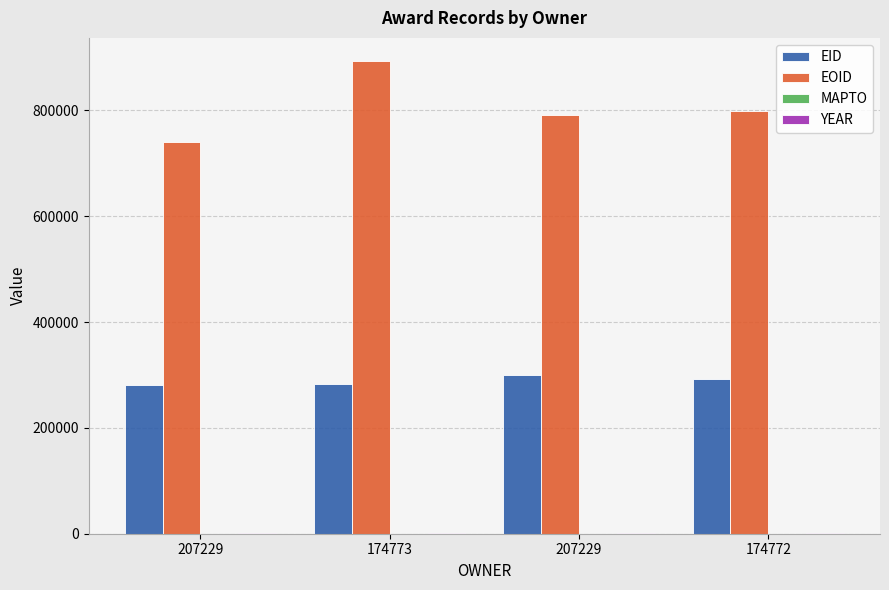

Between 207229 and 207229, which is larger?

207229